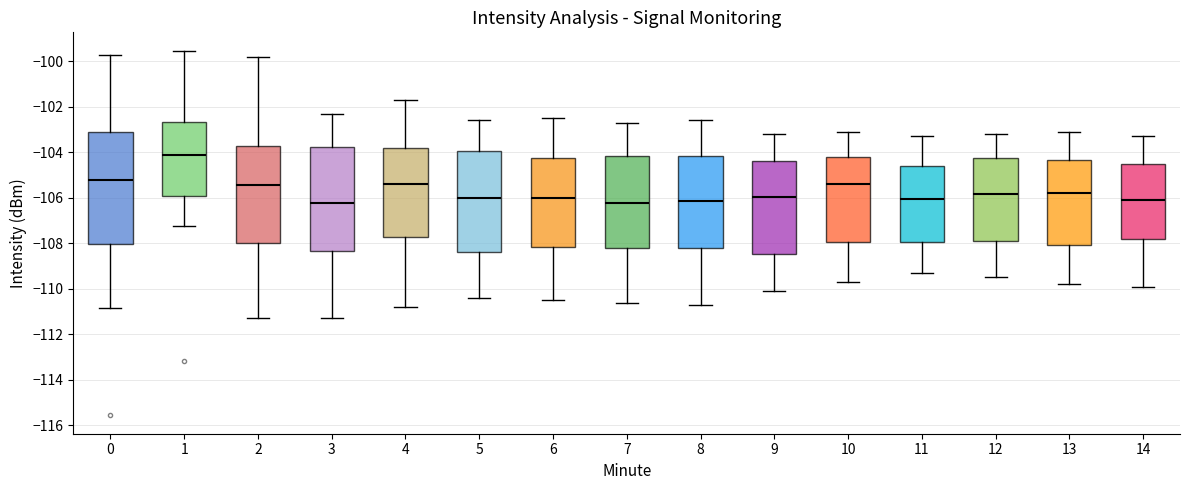

Reading left to right, read every box against the y-axis: the position of its median line, the range the box covers, and the ends of its whiskers. The values are not printed on the chart, so give them approximately, as read against the axis.

0: median -105.2, box -108.0 to -103.2, whiskers -110.8 to -99.8
1: median -104.2, box -106.0 to -102.6, whiskers -107.2 to -99.6
2: median -105.4, box -108.0 to -103.8, whiskers -111.2 to -99.8
3: median -106.2, box -108.4 to -103.8, whiskers -111.2 to -102.2
4: median -105.4, box -107.8 to -103.8, whiskers -110.8 to -101.6
5: median -106.0, box -108.4 to -104.0, whiskers -110.4 to -102.6
6: median -106.0, box -108.2 to -104.2, whiskers -110.4 to -102.4
7: median -106.2, box -108.2 to -104.2, whiskers -110.6 to -102.6
8: median -106.2, box -108.2 to -104.2, whiskers -110.6 to -102.6
9: median -106.0, box -108.4 to -104.4, whiskers -110.0 to -103.2
10: median -105.4, box -108.0 to -104.2, whiskers -109.6 to -103.0
11: median -106.0, box -108.0 to -104.6, whiskers -109.2 to -103.2
12: median -105.8, box -107.8 to -104.2, whiskers -109.4 to -103.2
13: median -105.8, box -108.0 to -104.4, whiskers -109.8 to -103.0
14: median -106.0, box -107.8 to -104.6, whiskers -109.8 to -103.2